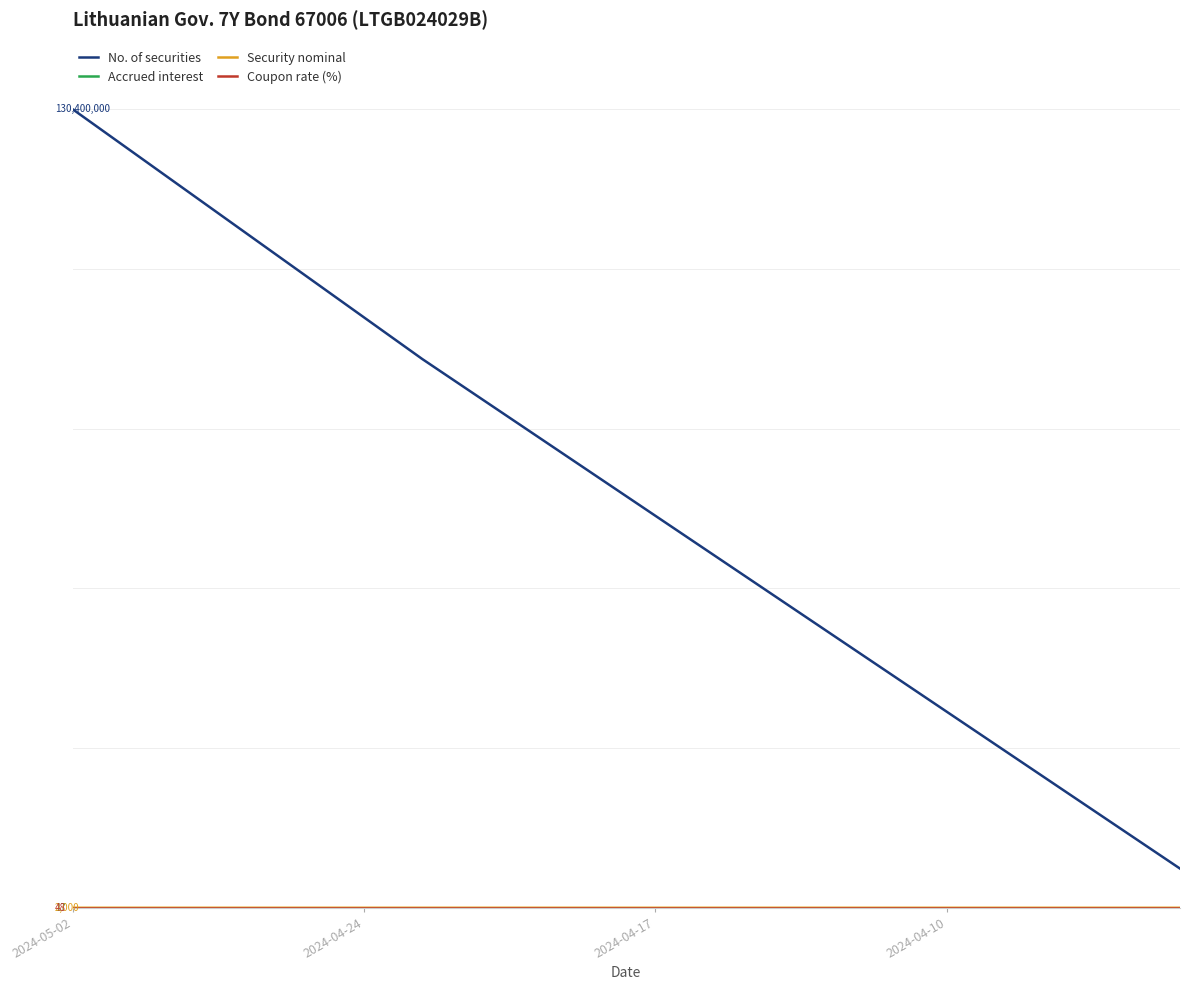

Is this an area chart (filled region under the line)?

No